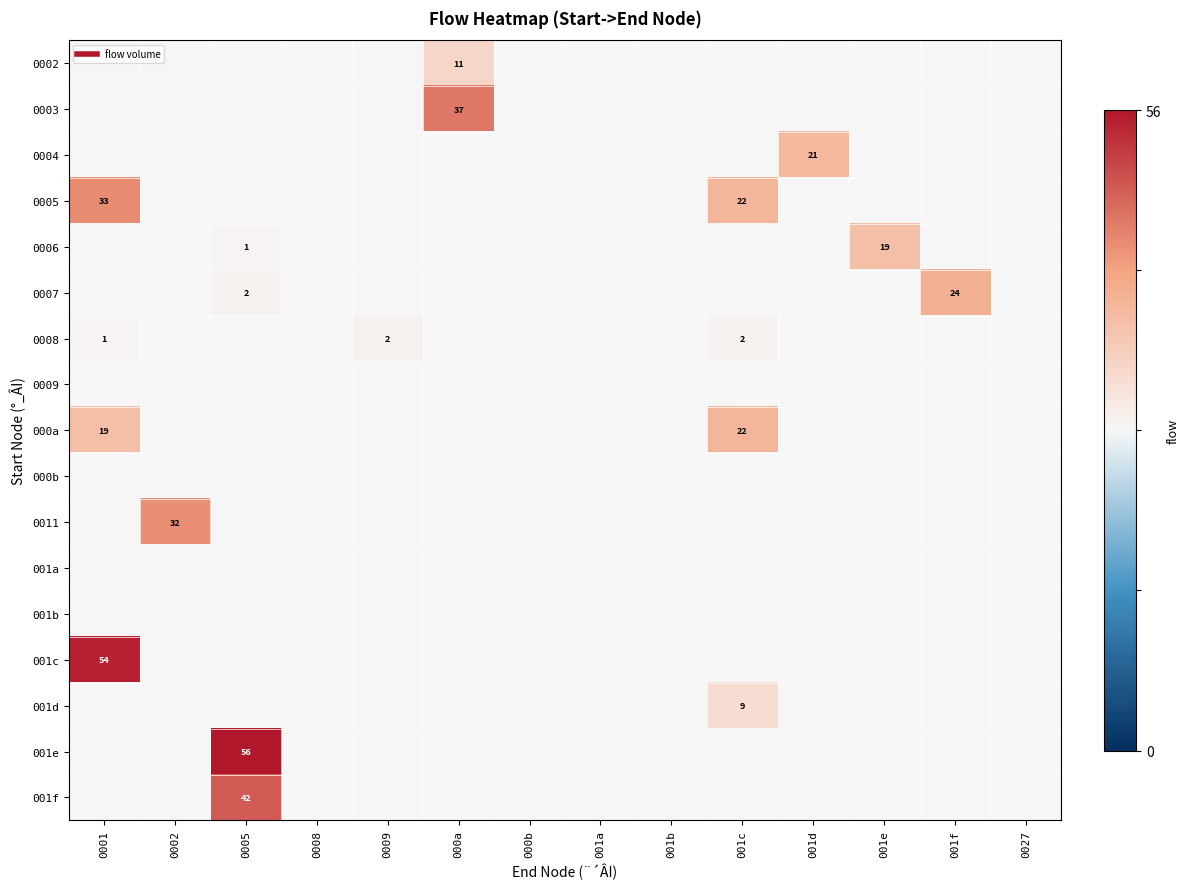

At 0009, list the series in order from largest to smallest.

0008, 0002, 0003, 0004, 0005, 0006, 0007, 0009, 000a, 000b, 0011, 001a, 001b, 001c, 001d, 001e, 001f